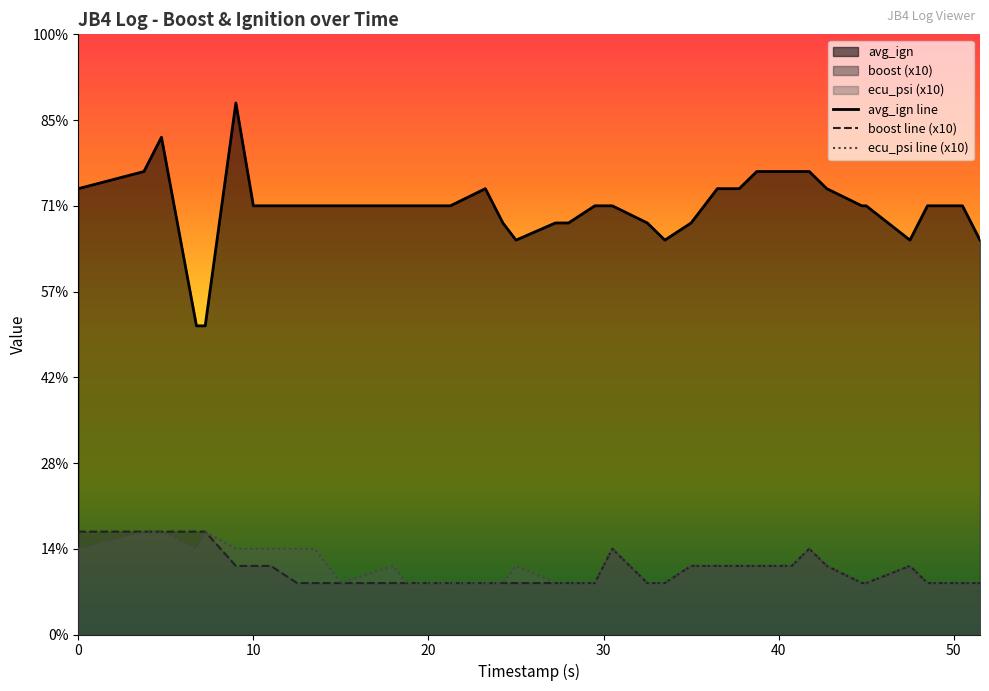

What is the total value across all series at 24.25?

30